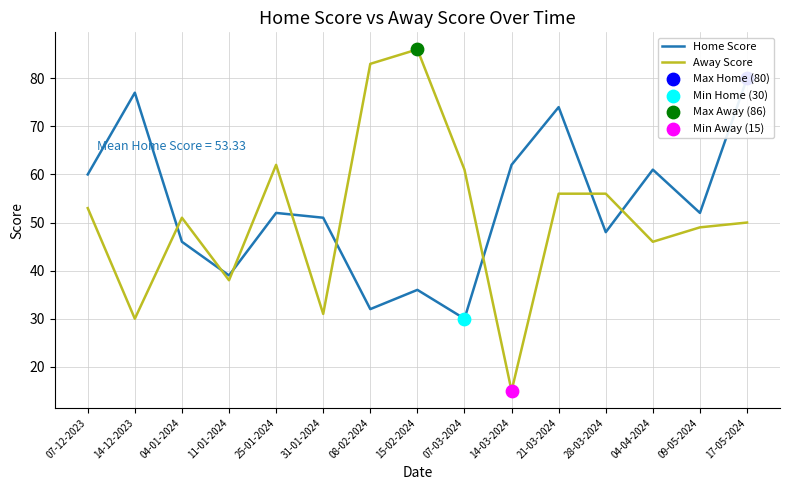

Is the value of Away Score at 04-04-2024 greater than the value of Home Score at 04-01-2024?

No